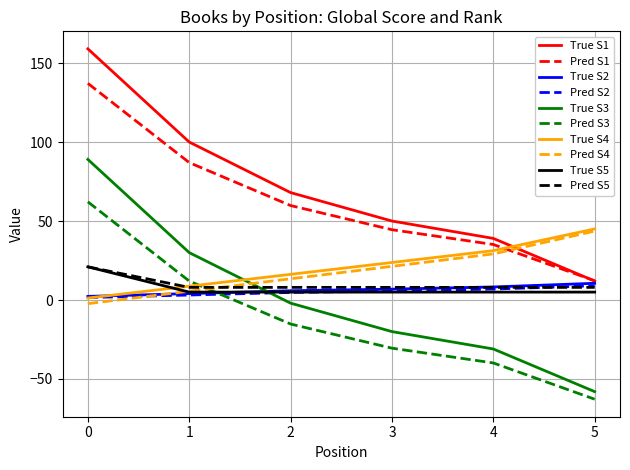

The value of True S3 at 4 is -31.0. True or false?

True